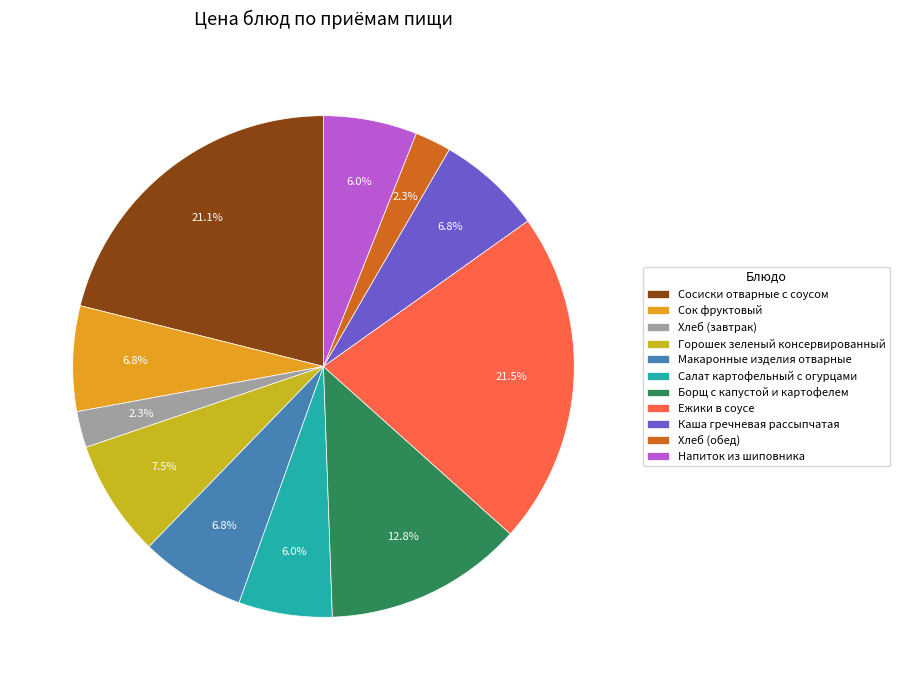

Combined, what portion of the pie is Хлеб (обед) and Борщ с капустой и картофелем?

15.1%